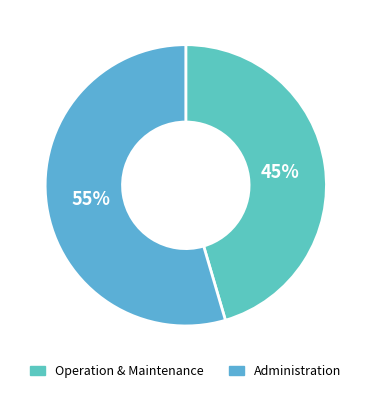

How many segments does this pie chart have?

2